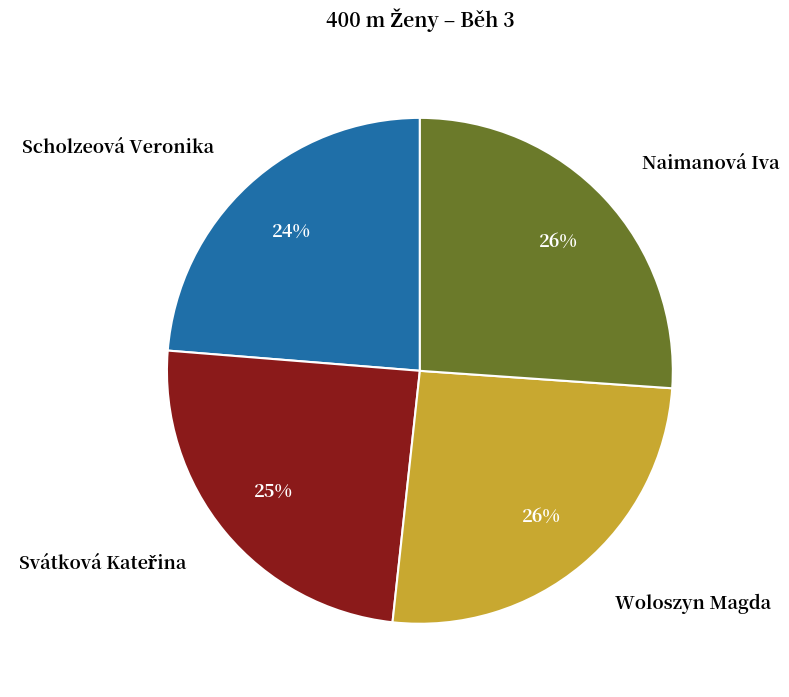

Between Naimanová Iva and Scholzeová Veronika, which is larger?

Naimanová Iva